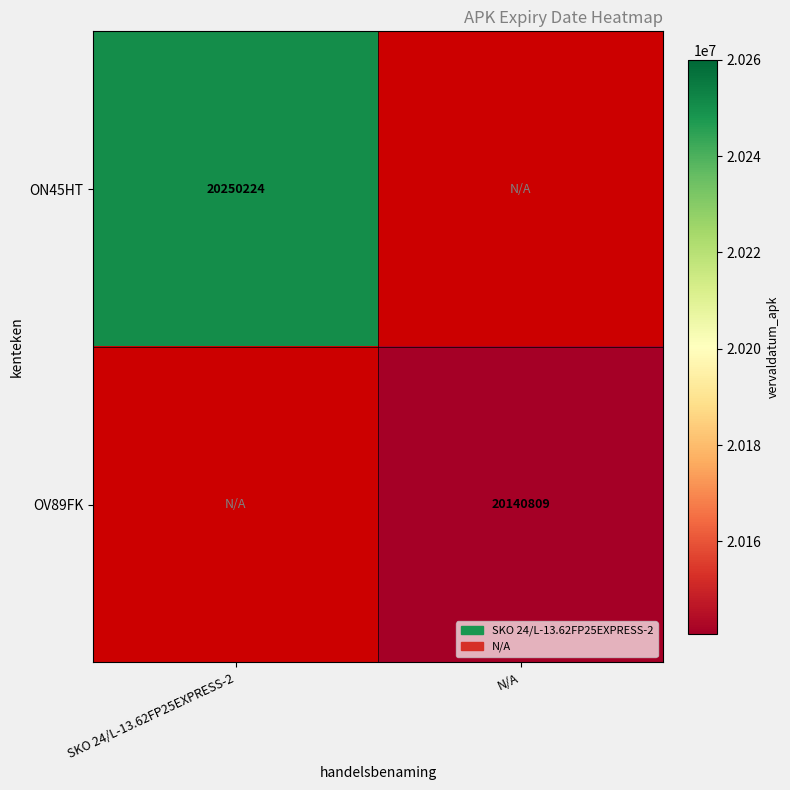

The value of ON45HT at SKO 24/L-13.62FP25EXPRESS-2 is 20250224. True or false?

True